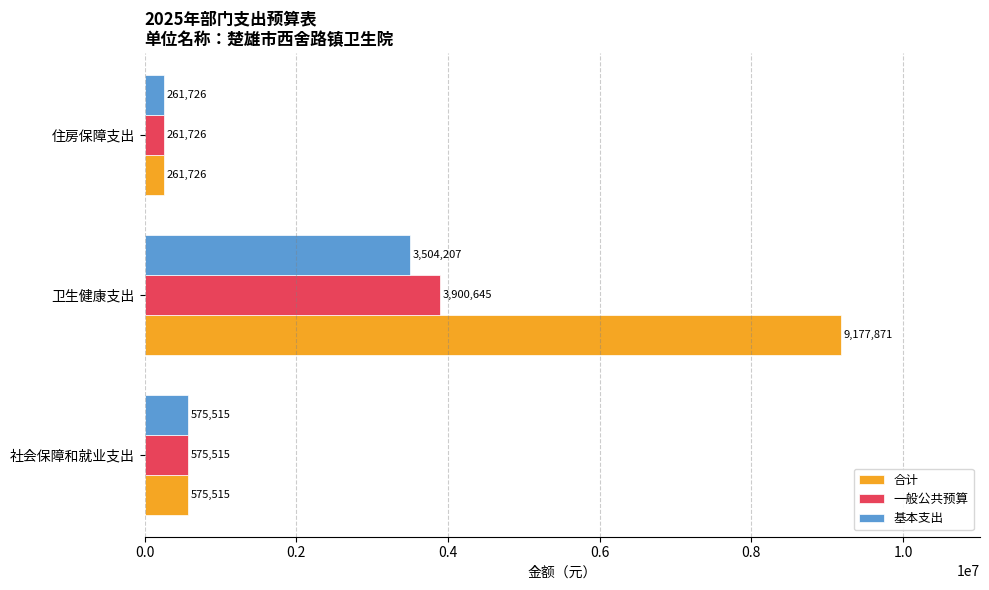

What is the minimum value for 一般公共预算?

261726.0